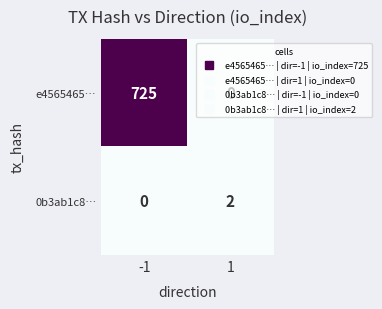

What is the difference between the highest and lowest values at -1?

725